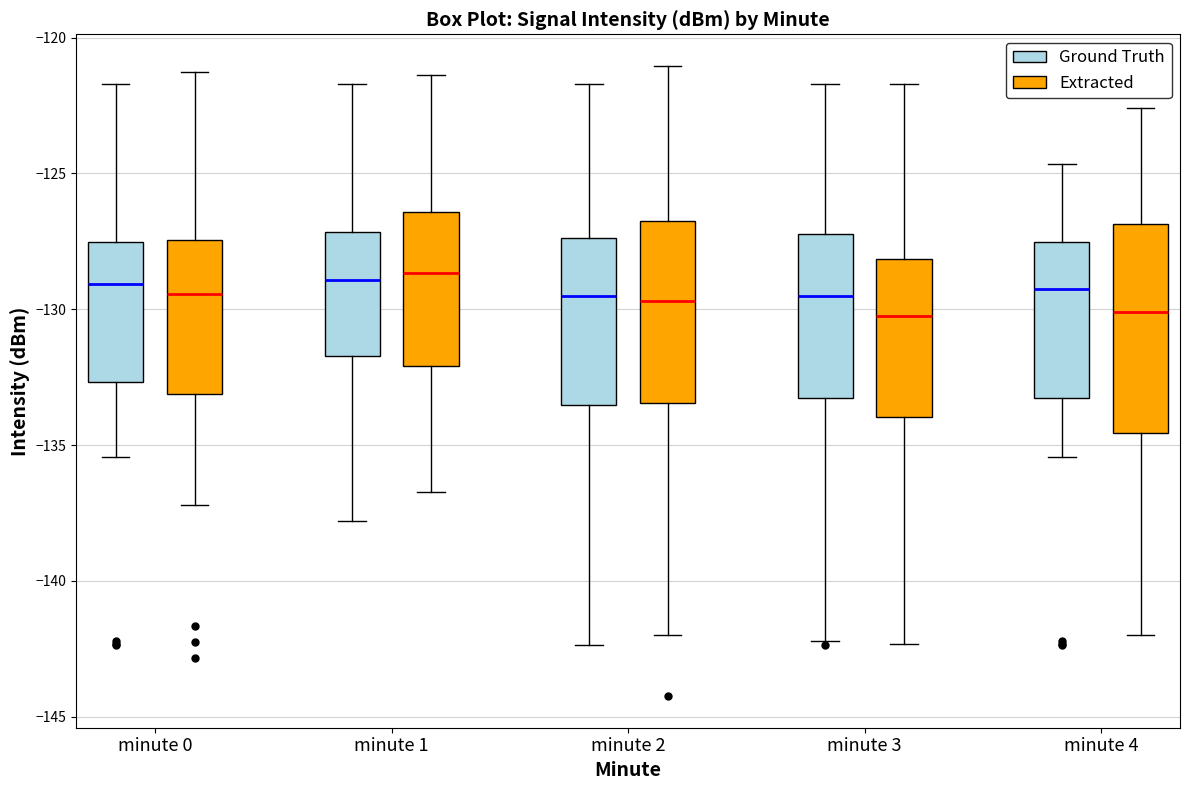

Where is the upper edge of the box for minute 1 (Ground Truth) on the y-axis? The values are not printed on the chart, so give them approximately, as read against the axis.

-127.0